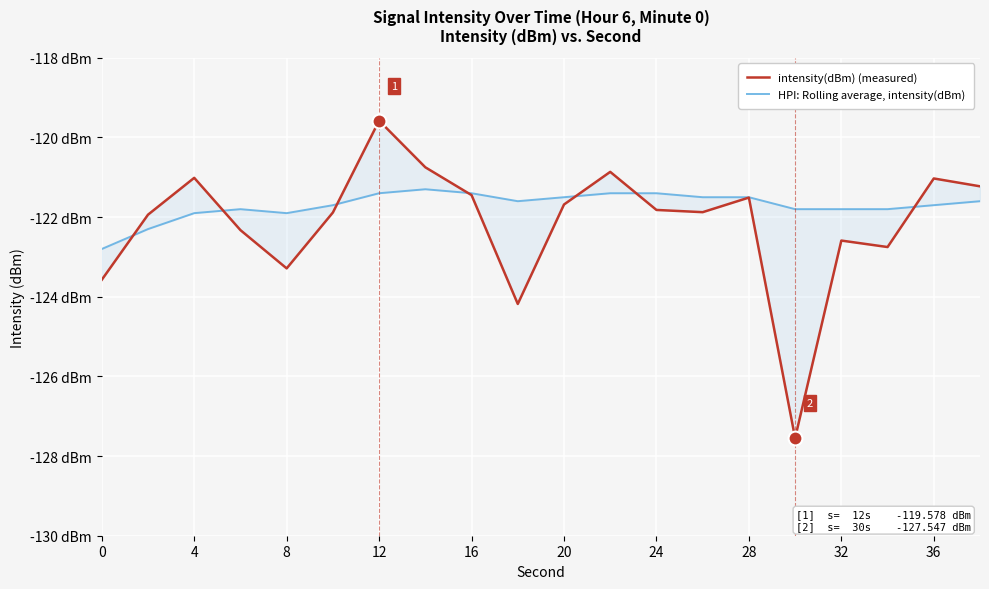

Is it true that HPI: Rolling average, intensity(dBm) equals -179.5 at 40?

False